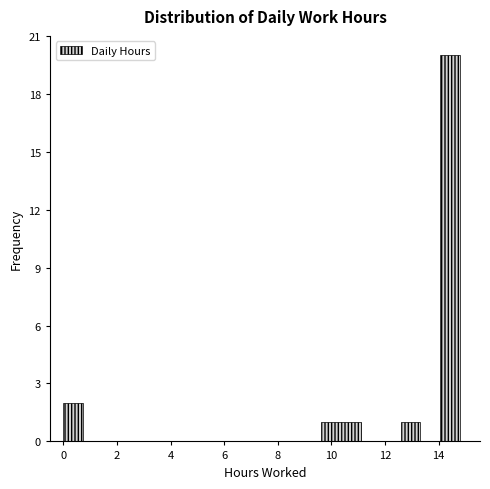

Around what value on the x-axis is the tallest bar? Give the approximate position of its centre, as read against the axis.

14.4